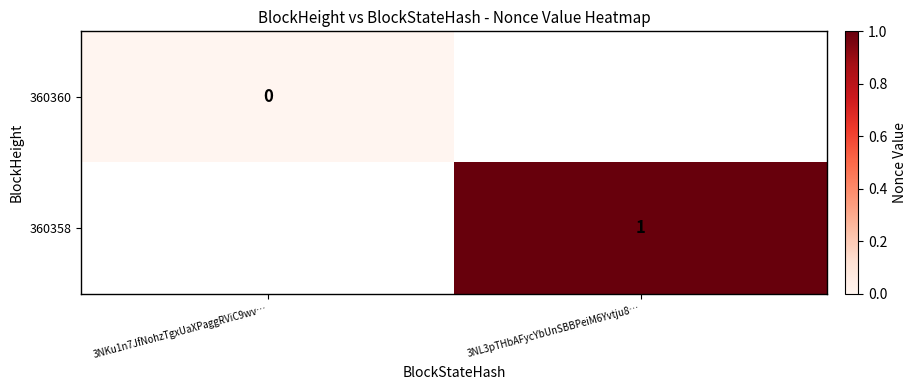

True or false: 360358 has a value of 1 at 3NL3pTHbAFycYbUnSBBPeiM6Yvtju8….

True